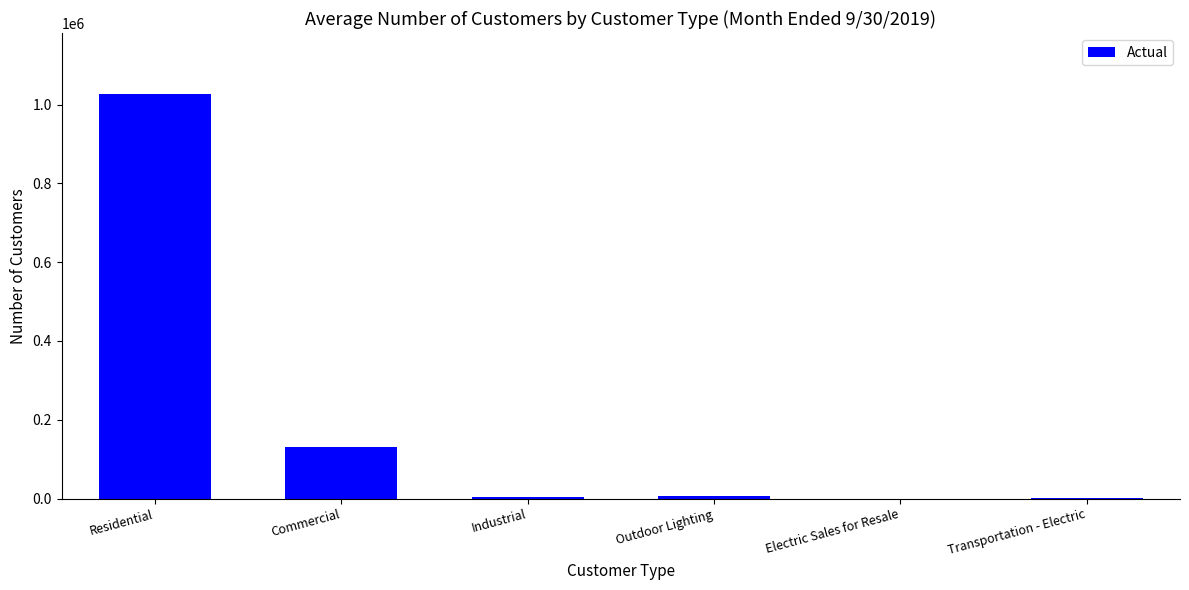

Read the value at Outdoor Lighting, to the nearest 100.

7400